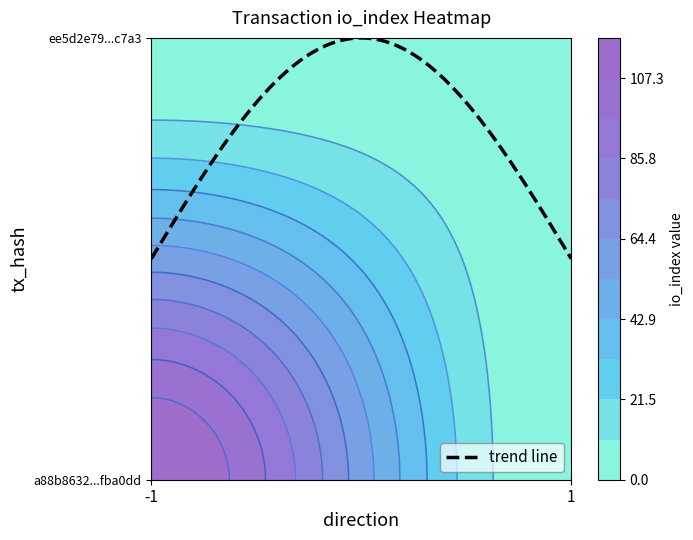

Rank the series at io_index from lowest to highest value.

ee5d2e7931fbf7e08900efe4cd058bdab39c7a3, a88b8632aea26613e69398c3f64c6b723fba0dd